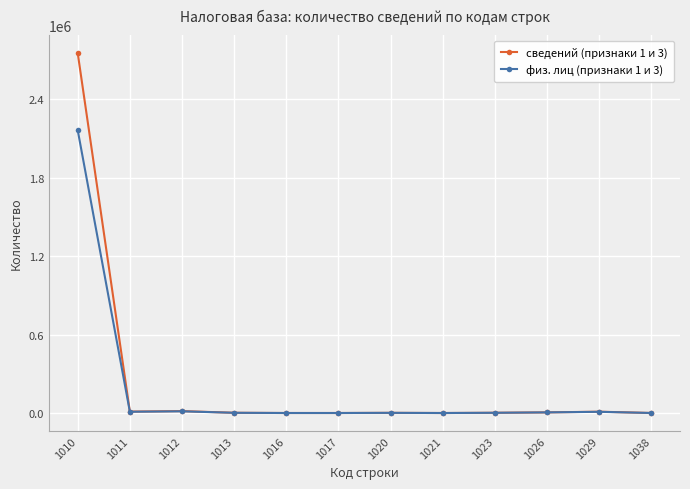

Which series has the widest spread of values?

сведений (признаки 1 и 3)